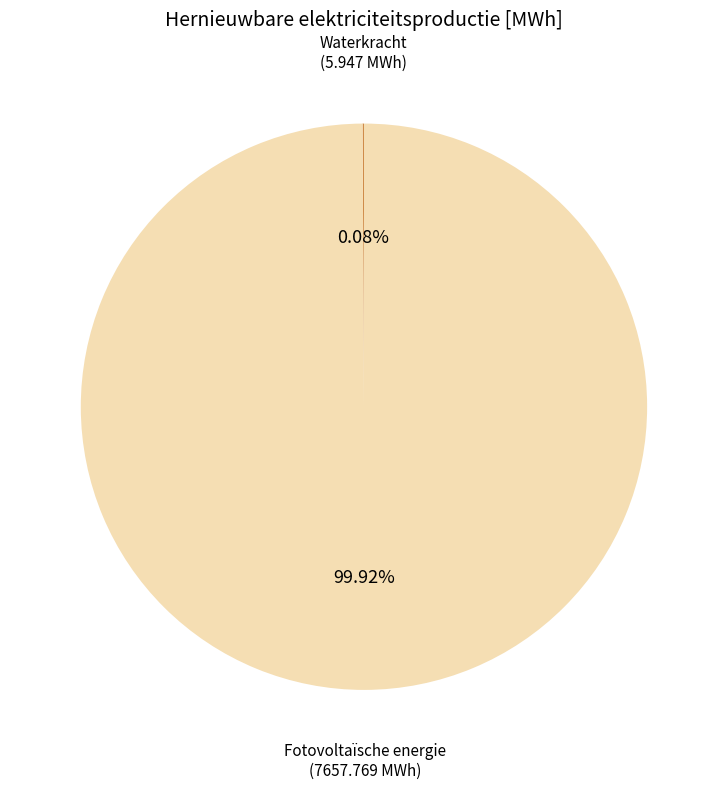

Does any single category account for the majority?

Yes